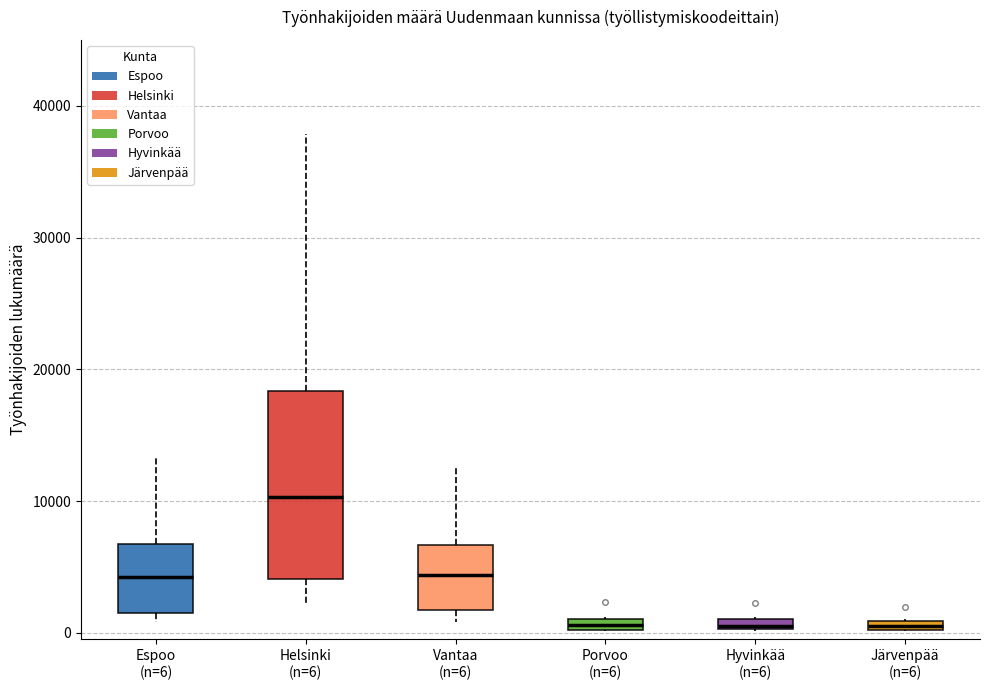

Where does the lower whisker of the box for Helsinki (n=6) end on the y-axis? The values are not printed on the chart, so give them approximately, as read against the axis.

2000